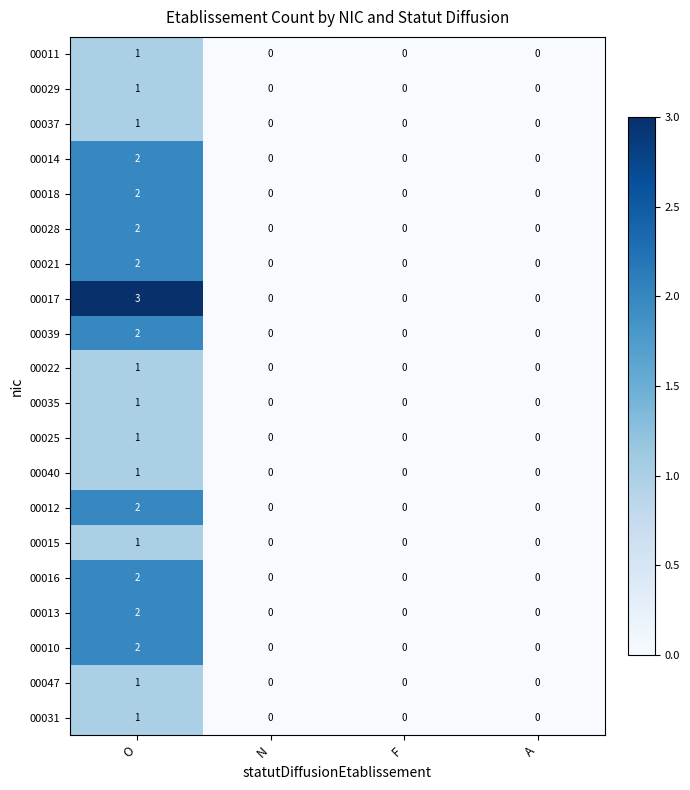

Which series has the largest range (max minus min)?

00017